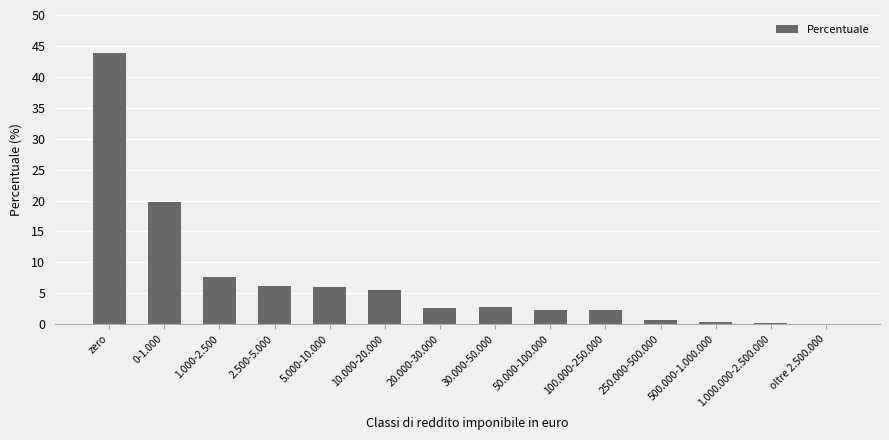

What is the ratio of the value at 250.000-500.000 to the value at 1.000-2.500?

0.1